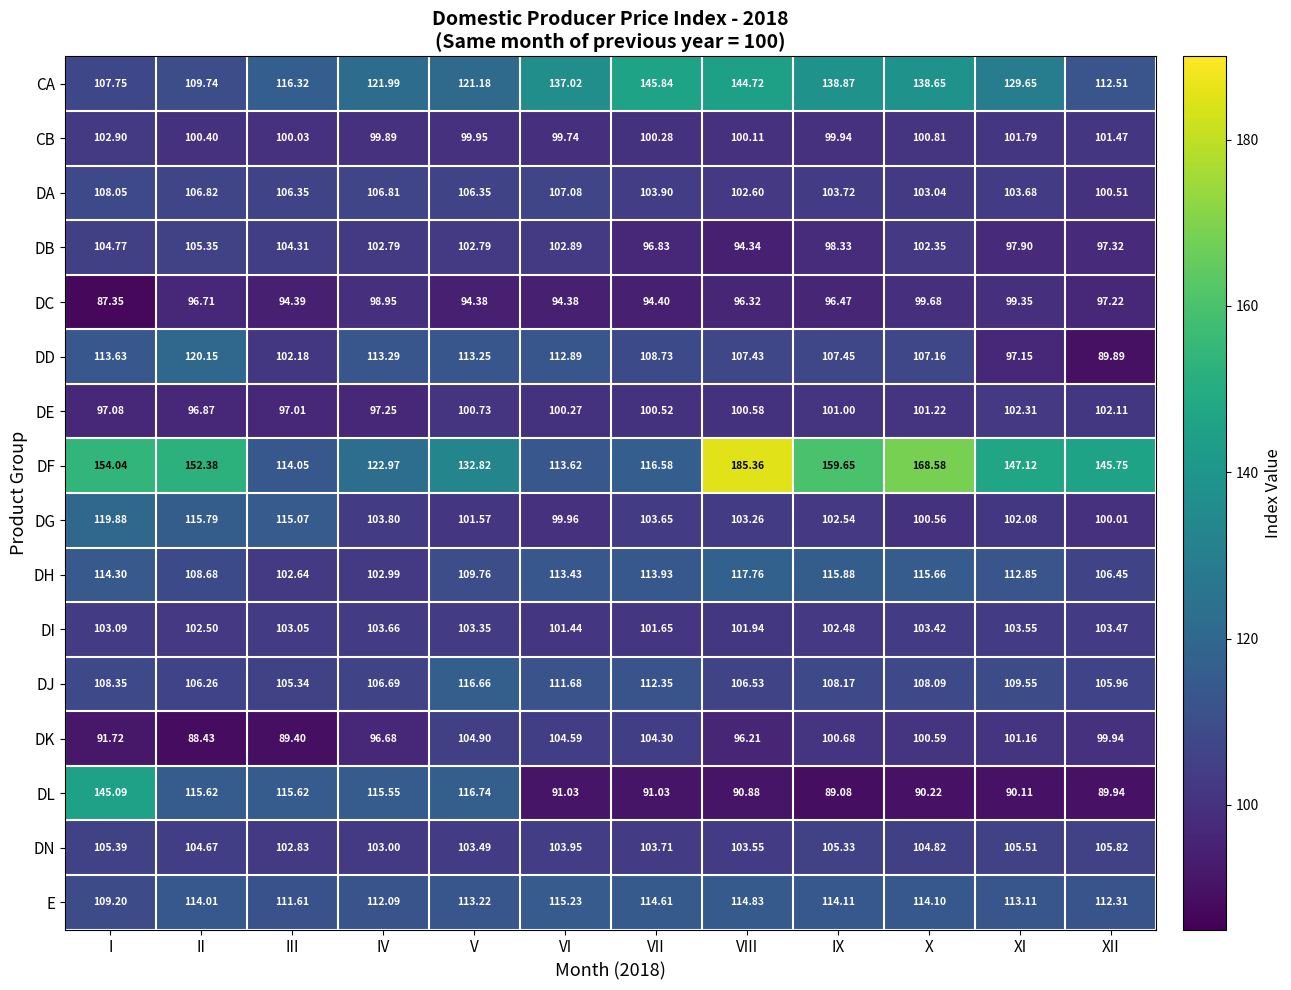

What is the total value across all series at VI?

1709.2